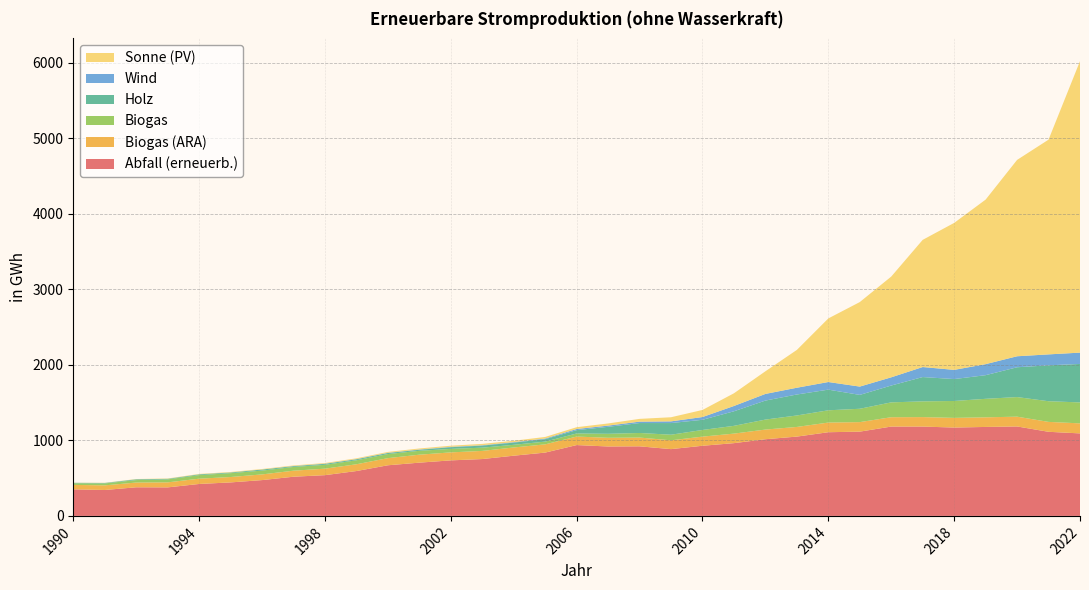

Reading right to left, list all the values displayed in this chart.

Abfall (erneuerb.): 1092.1	1113.2	1183.9	1177.4	1169.4	1182.3	1182.5	1115.3	1107.6	1049.7	1014.9	963.0	928.4	883.8	920.9	918.8	937.5	838.0	796.9	752.5	734.9	704.8	670.1	593.7	539.4	518.7	473.9	443.3	422.7	377.5	378.7	343.0	351.7
Biogas (ARA): 132.7	131.1	129.5	127.3	127.9	125.3	123.7	125.9	127.8	127.7	127.8	126.2	120.9	116.7	116.0	115.0	112.6	108.9	108.7	107.7	105.7	105.4	94.4	89.6	85.8	79.7	75.2	71.3	69.7	66.4	62.9	61.2	58.6
Biogas: 277.3	273.5	259.4	244.9	223.8	208.2	196.5	176.8	162.4	151.7	132.2	102.9	88.2	74.0	60.7	52.8	40.9	36.5	35.6	43.0	46.1	51.3	54.2	52.8	51.2	49.6	50.4	51.0	47.2	39.3	32.3	25.6	21.8
Holz: 509.2	474.9	394.5	312.9	289.9	321.8	222.8	183.6	273.3	277.6	251.5	192.6	134.6	154.2	131.4	92.3	44.0	32.6	29.1	27.3	22.4	13.8	13.7	13.1	12.5	10.2	14.0	9.3	10.4	7.8	10.7	6.0	5.7
Wind: 149.7	144.9	145.4	145.9	121.8	132.6	108.6	110.0	100.9	89.5	88.1	70.1	36.6	22.6	18.5	16.0	15.3	8.4	6.3	5.2	5.4	4.0	3.0	3.3	2.7	2.0	0.5	0.1	0.1	0.0	0.1	0.1	0.0
Sonne (PV): 3857.8	2842.0	2598.7	2177.7	1945.1	1683.2	1333.5	1118.5	841.6	500.5	299.5	168.1	93.6	54.4	36.7	28.6	23.8	20.7	18.1	17.6	14.7	13.0	11.2	9.7	8.4	7.4	6.7	5.9	5.2	4.4	3.4	2.4	1.4